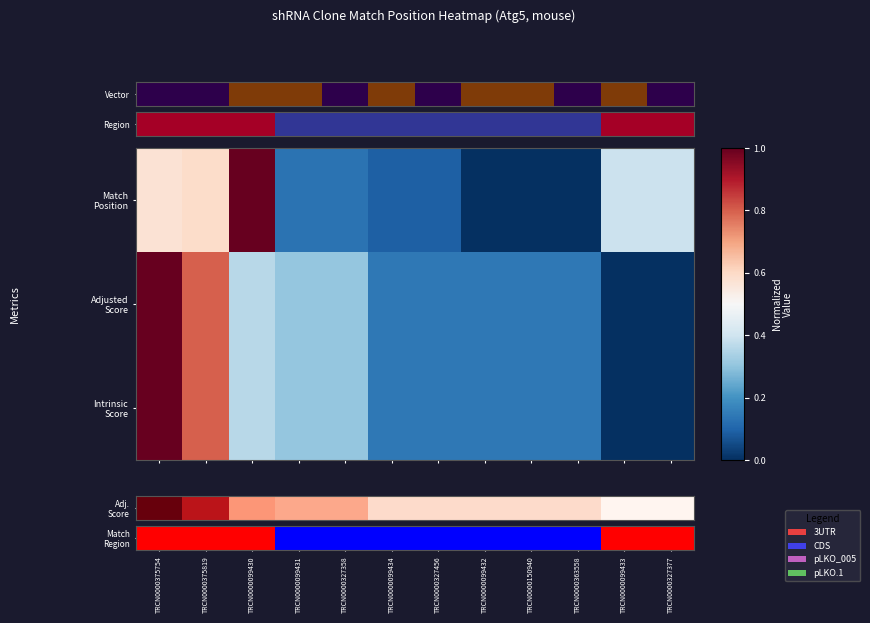

What is the maximum value shown in the chart?

1.0